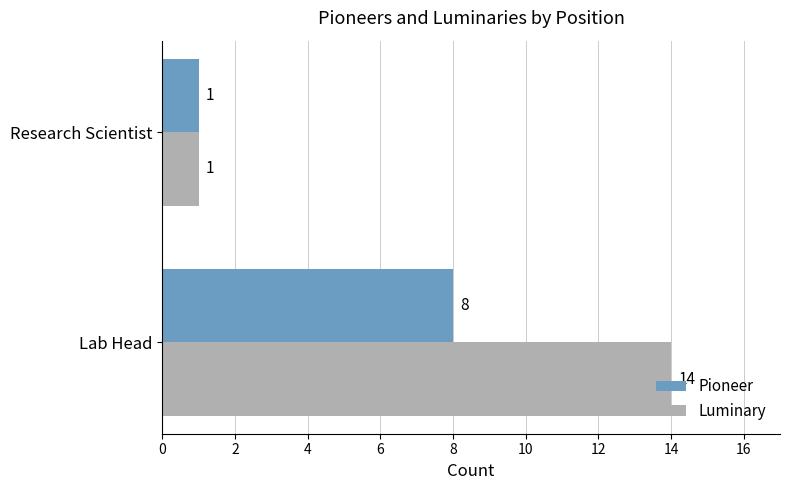

List the labels in order of Luminary value, largest first.

Lab Head, Research Scientist